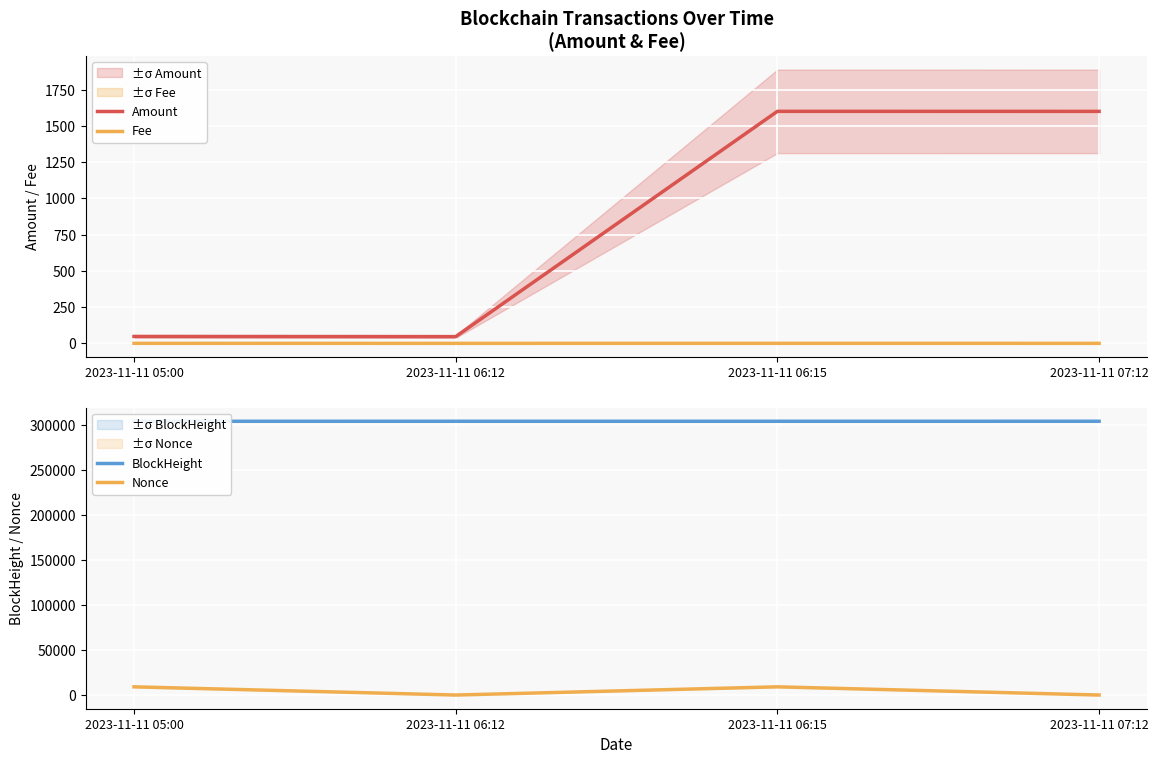

Is the value of BlockHeight at 2023-11-11 06:15 greater than the value of Nonce at 2023-11-11 06:12?

Yes